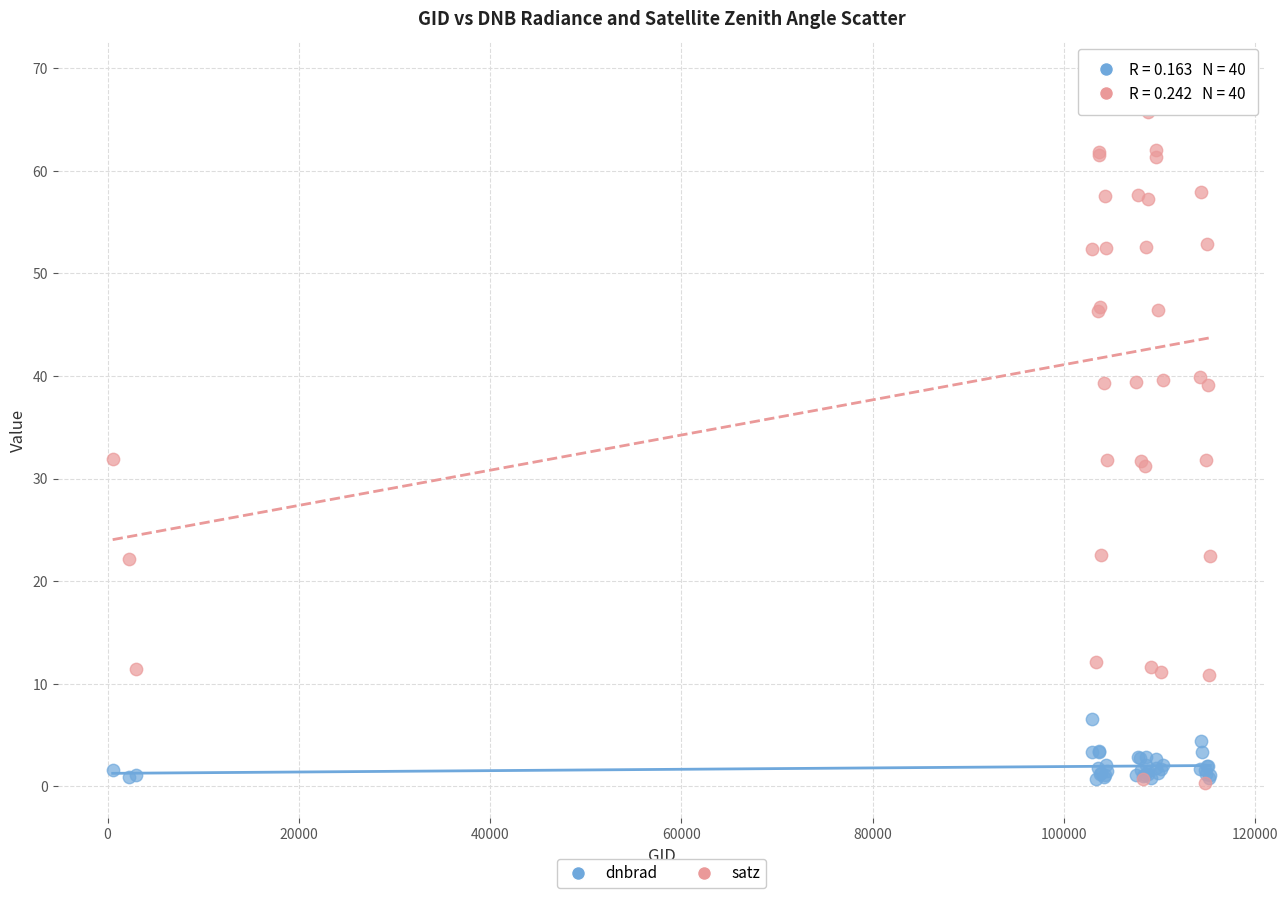

Which series reaches the maximum Y coordinate?

satz